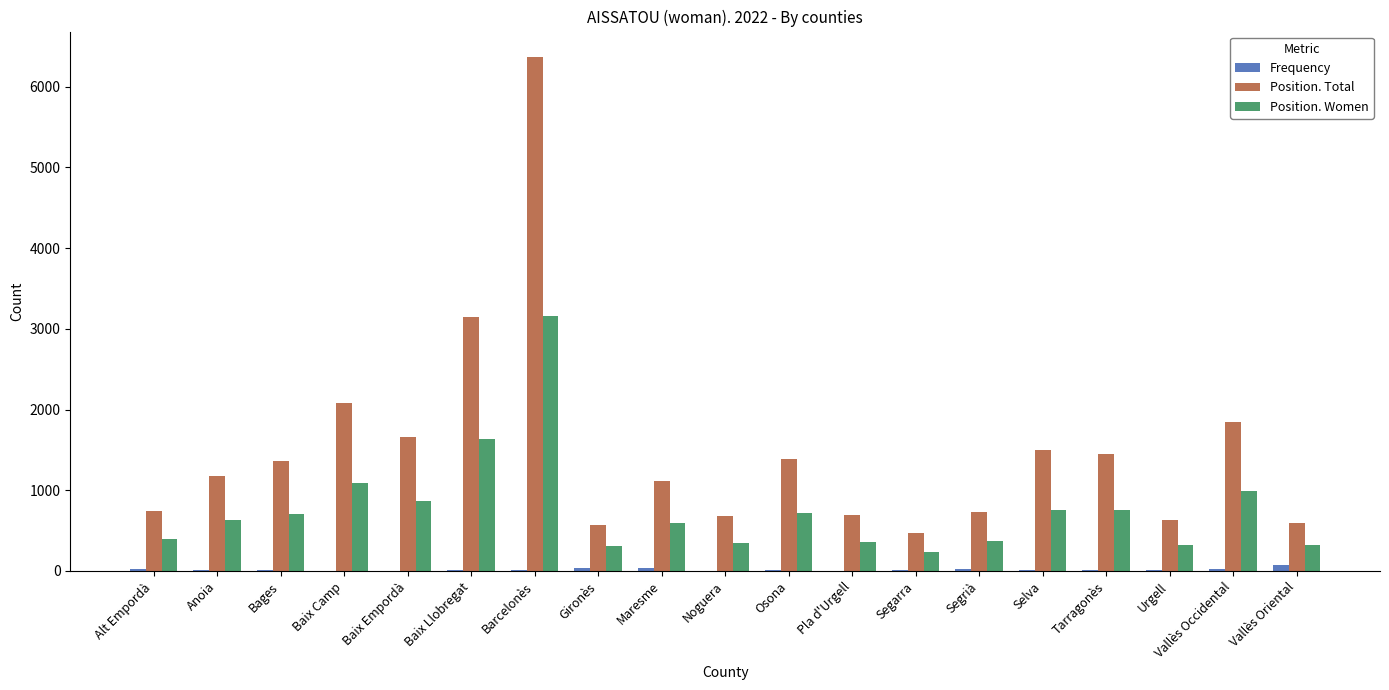

The value of Position. Women at Alt Empordà is 393. True or false?

True